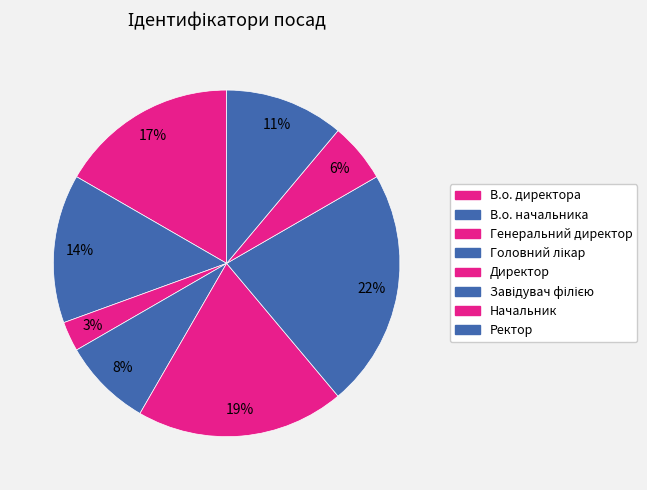

To the nearest percent, what is the combined percentage of Начальник and Генеральний директор?

8%